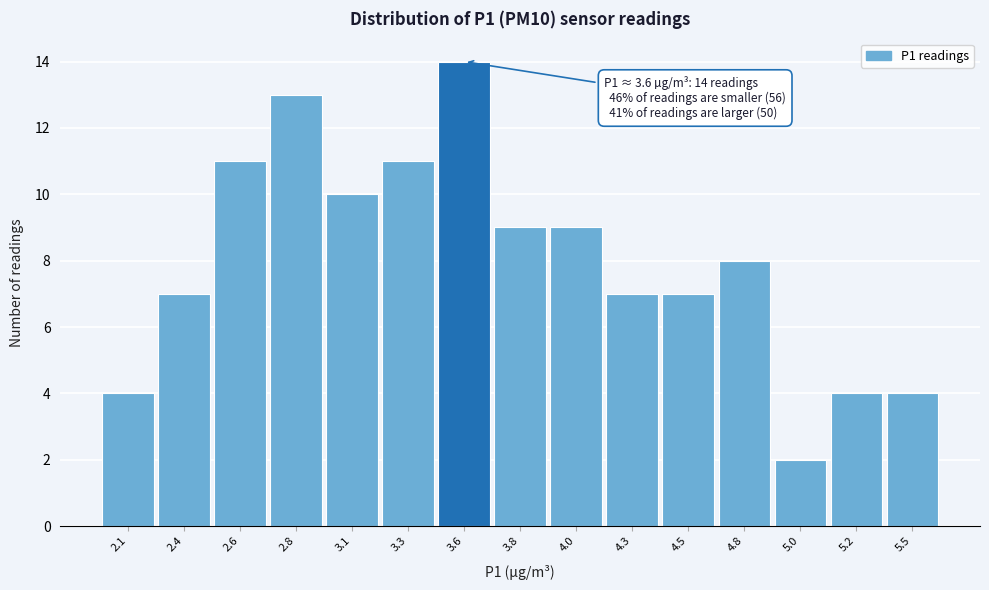

Reading right to left, list all the values displayed in this chart.

4	4	2	8	7	7	9	9	14	11	10	13	11	7	4